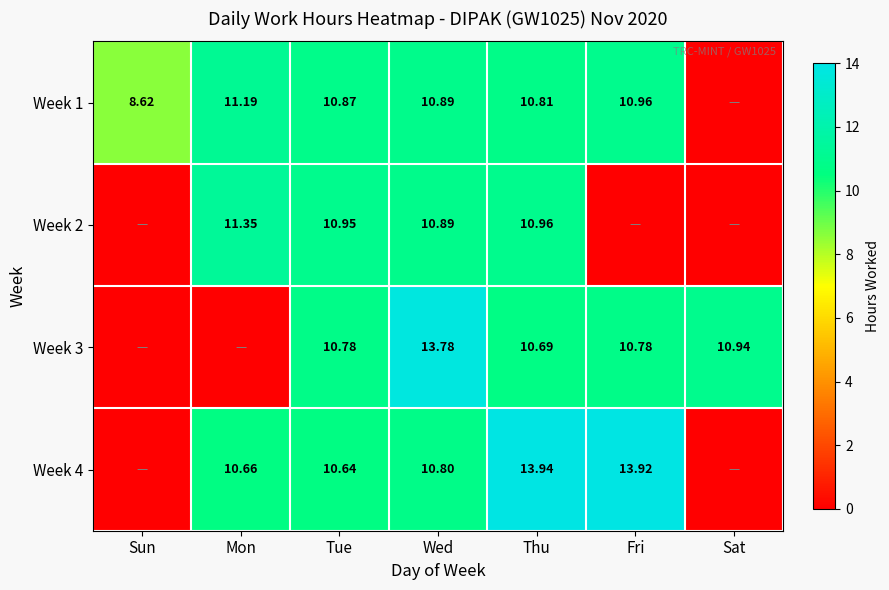

At how many categories does at least one series exceed 13?

3